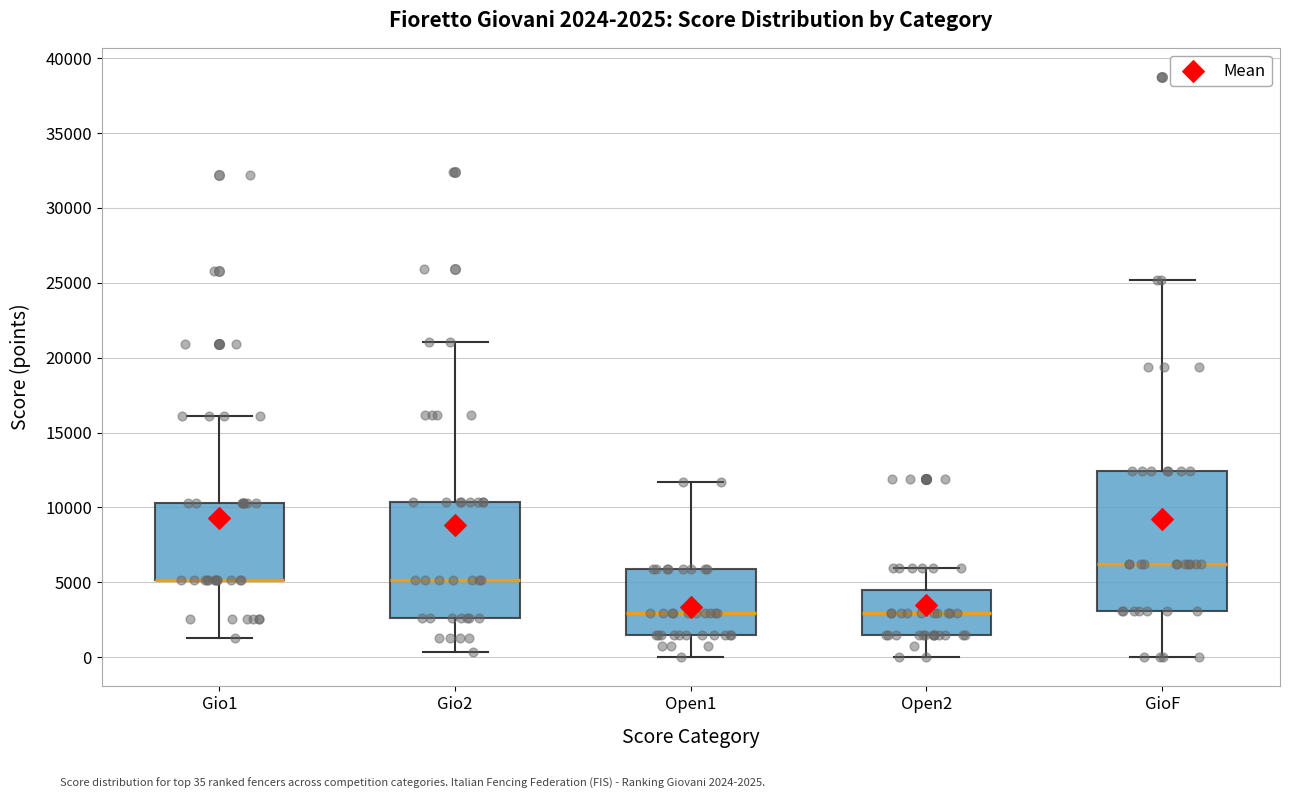

Which box is the tallest, from its lower edge to its upper edge?

GioF